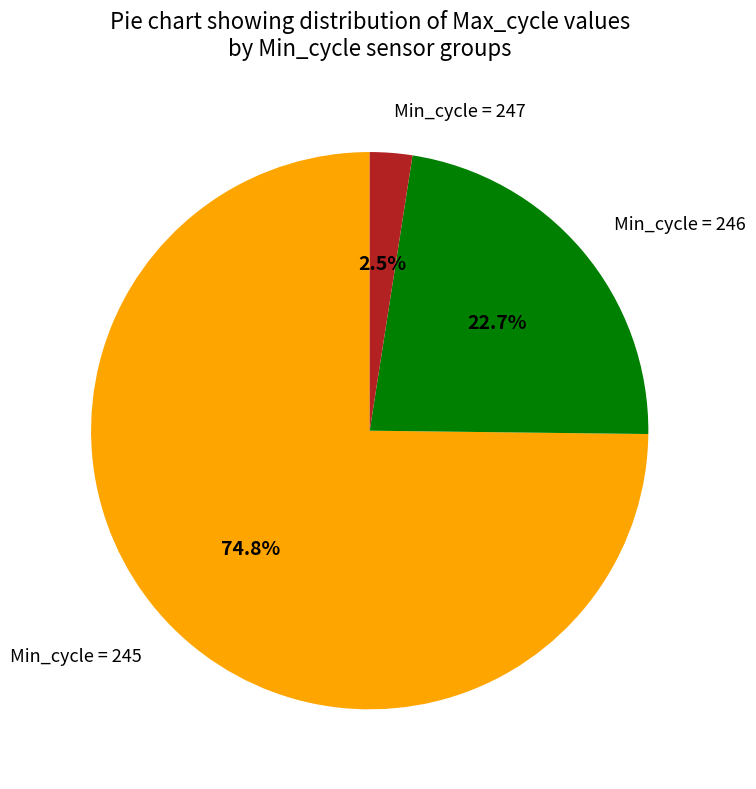

What is the smallest slice in the pie chart?

Min_cycle = 247